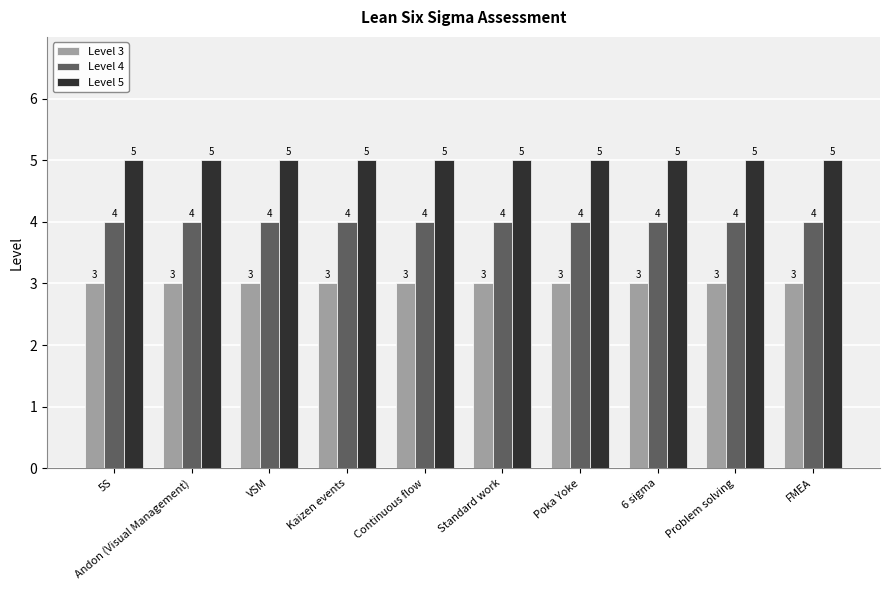

What is the average value of the Level 3 series?

3